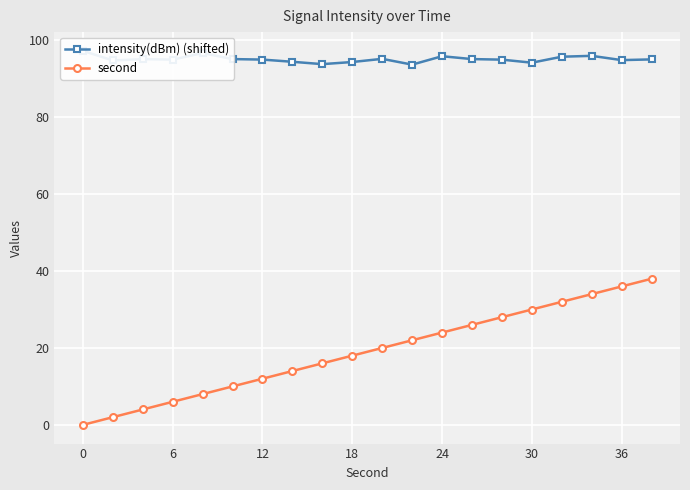

Is it true that second equals 4 at 12?

False